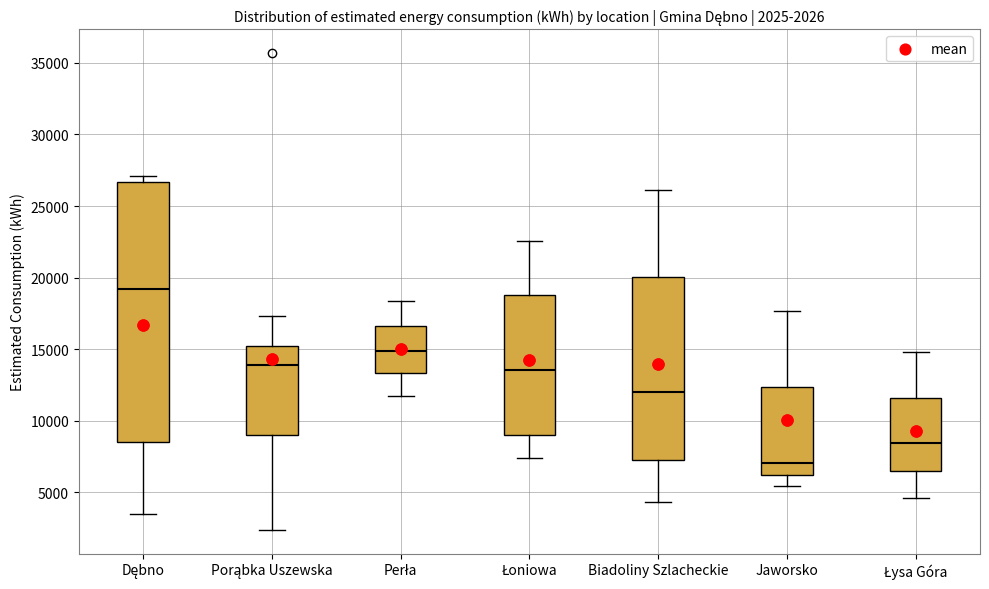

Comparing the boxes themselves (not the whiskers), which one is the tallest?

Dębno